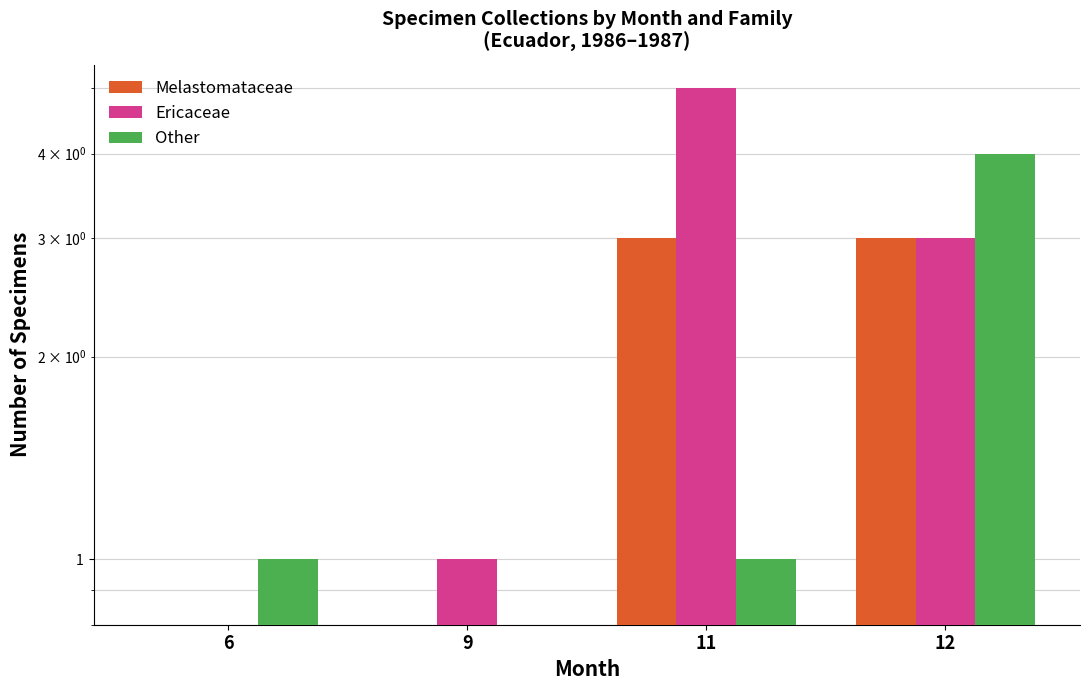

The value of Other at 6 is 0. True or false?

False